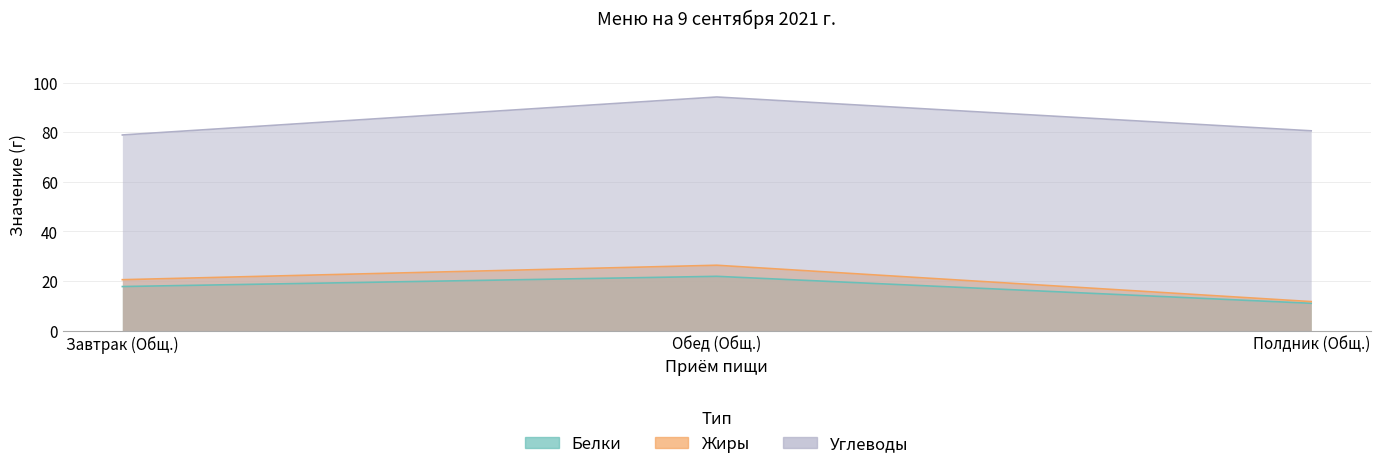

What is the smallest value displayed?

11.1